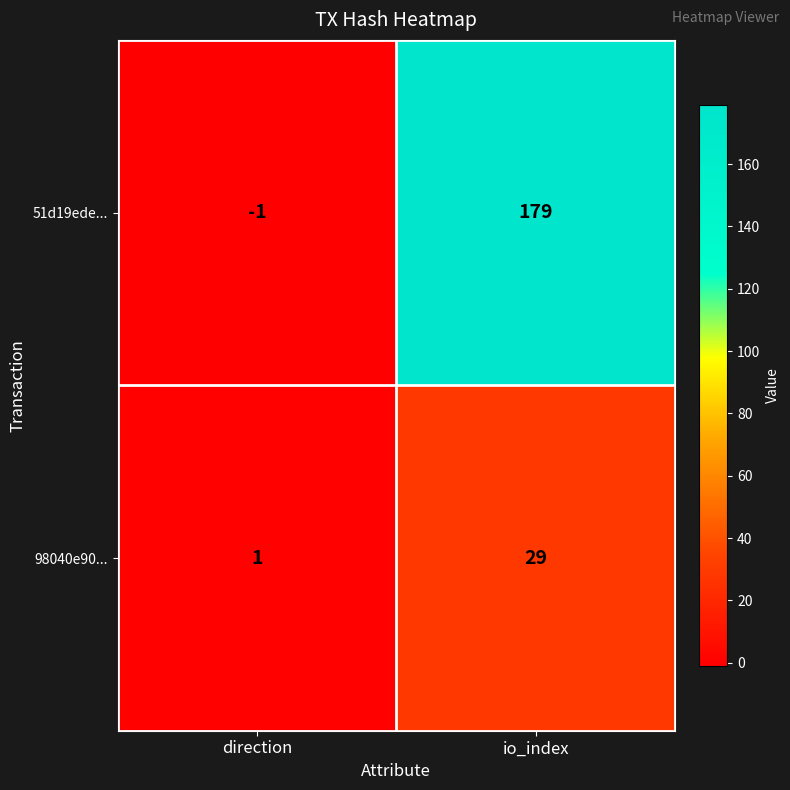

What is the sum of the 98040e90... values at direction and io_index?

30